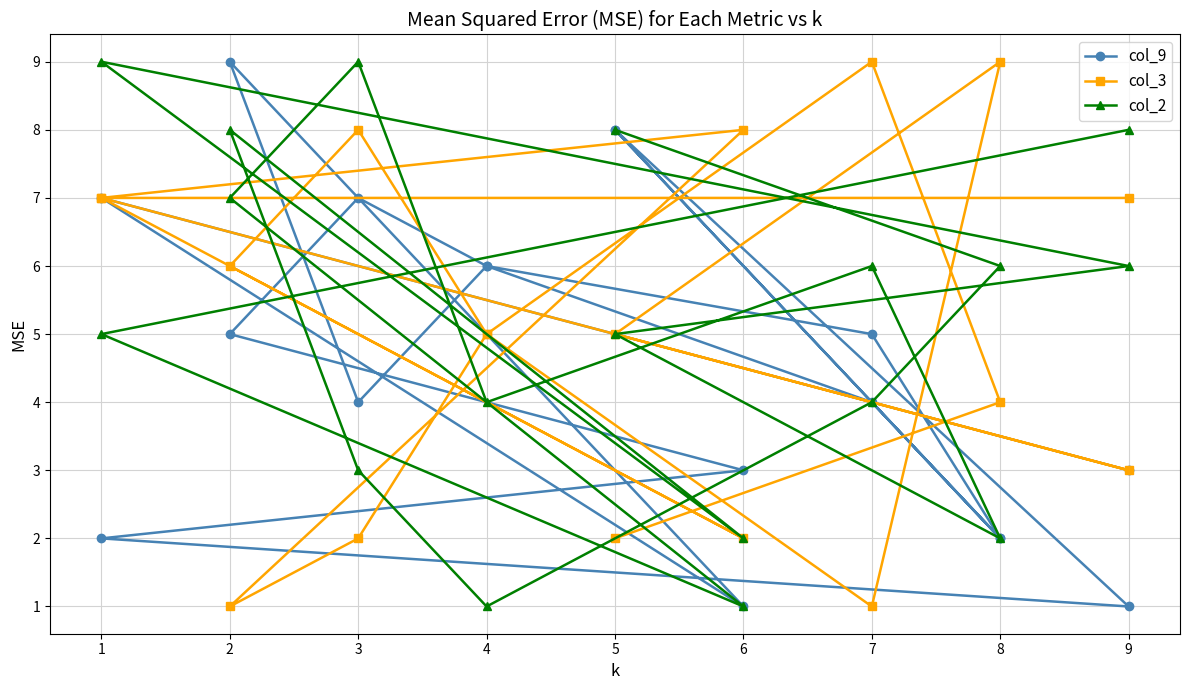

True or false: col_3 has a value of 2 at 8.

False